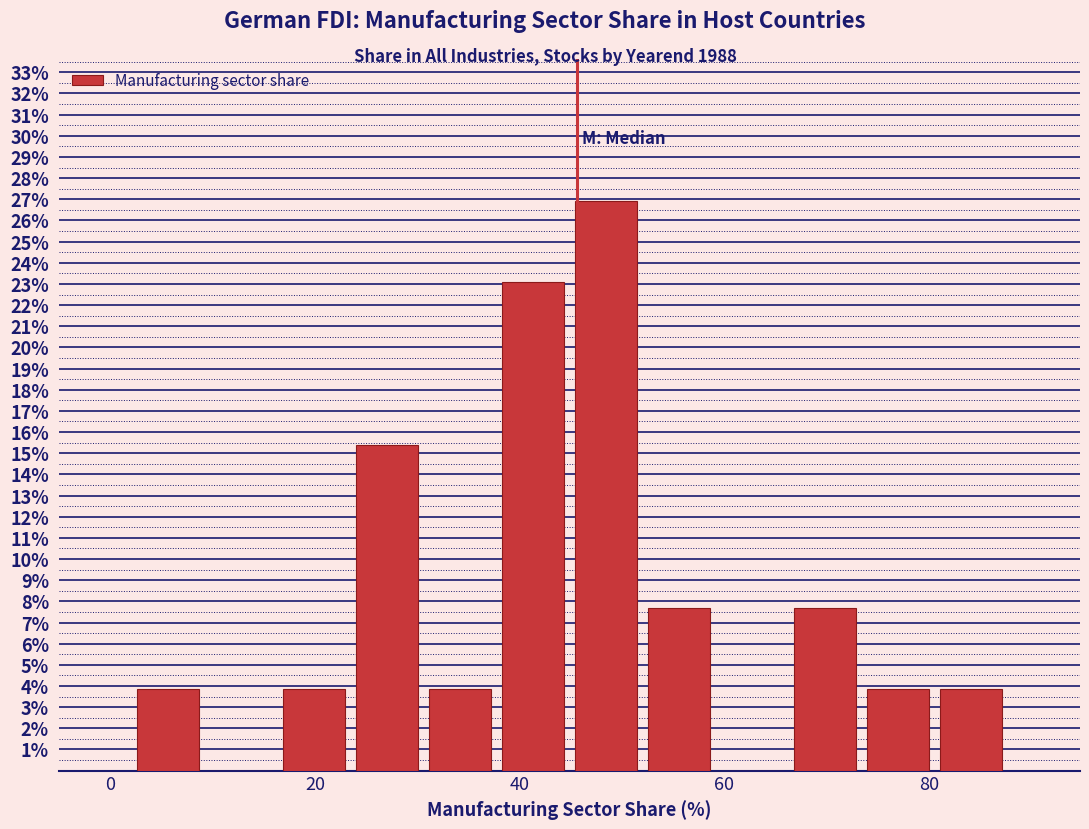

Around what value on the x-axis is the tallest bar? Give the approximate position of its centre, as read against the axis.

48